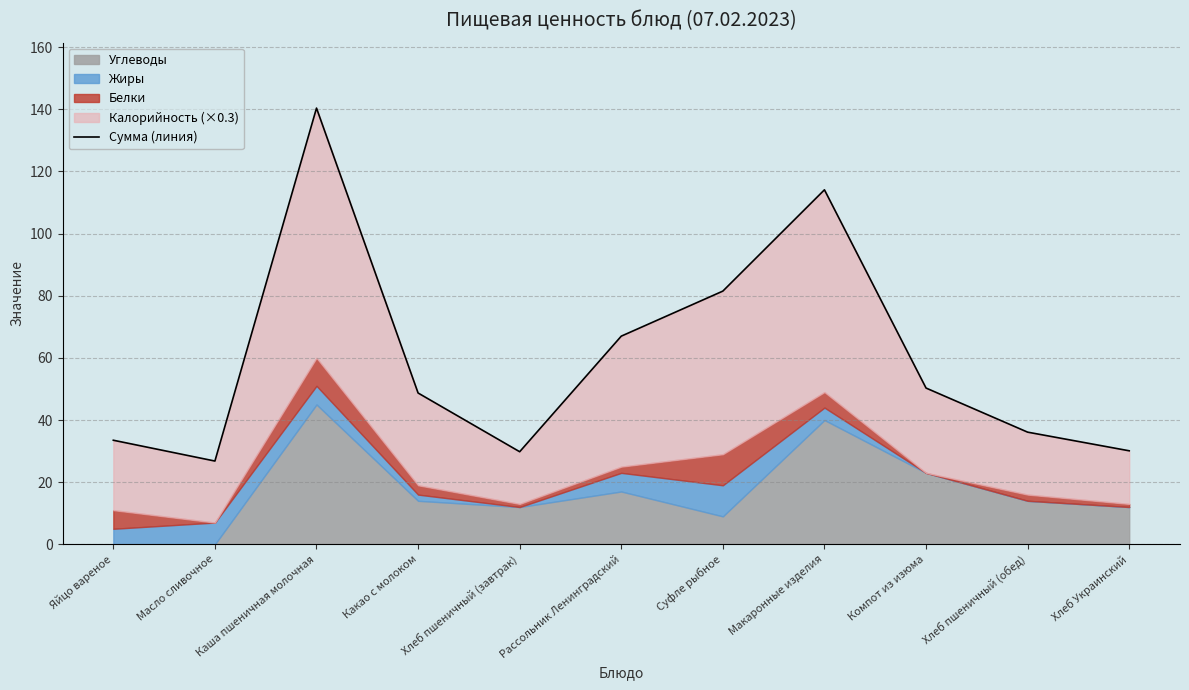

Reading right to left, extract all data points from this chart.

Хлеб Украинский=30.1	Хлеб пшеничный (обед)=36.1	Компот из изюма=50.3	Макаронные изделия=114.1	Суфле рыбное=81.5	Рассольник Ленинградский=67.0	Хлеб пшеничный (завтрак)=29.8	Какао с молоком=48.7	Каша пшеничная молочная=140.4	Масло сливочное=26.8	Яйцо вареное=33.5